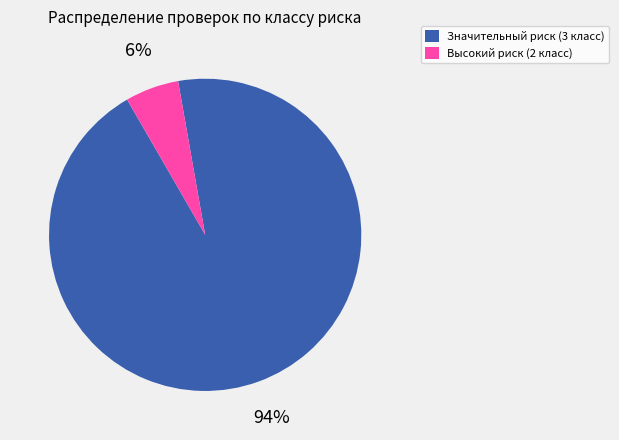

Is Значительный риск (3 класс) the majority of the pie?

Yes